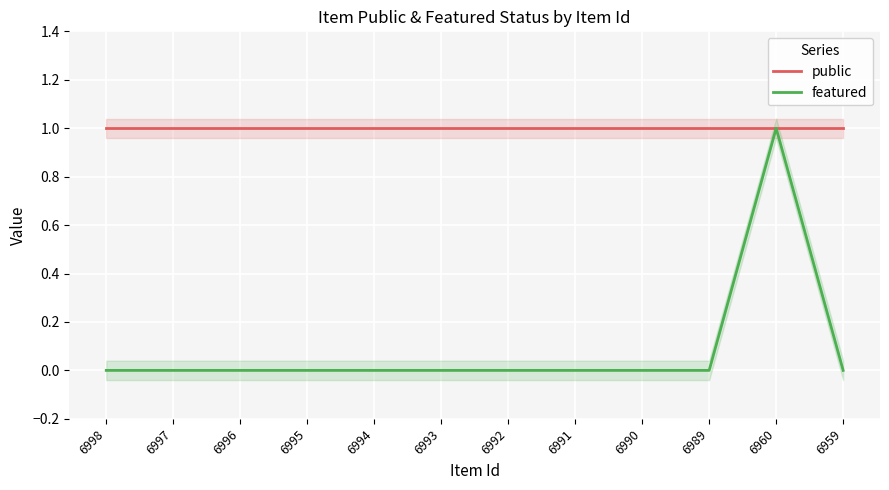

Rank the series by their average value, from lowest to highest.

featured, public